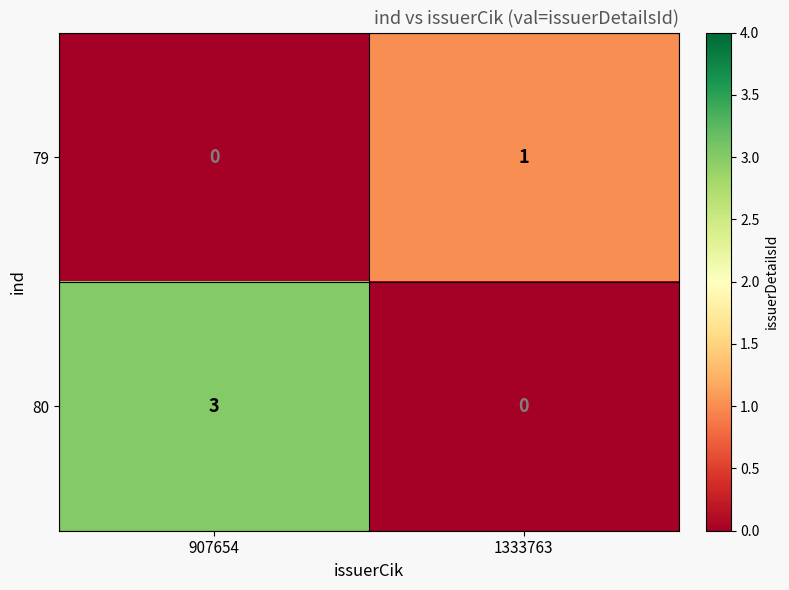

Reading left to right, extract all data points from this chart.

79: 0	1
80: 3	0